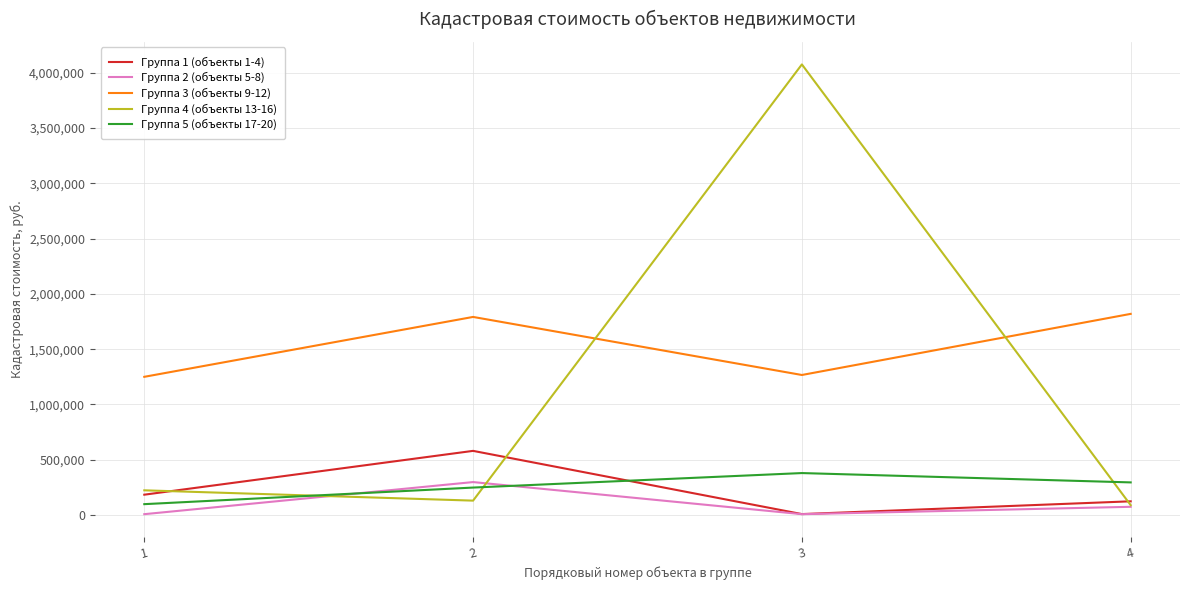

The Группа 4 (объекты 13-16) series shows 4076525.2 at 3. True or false?

True